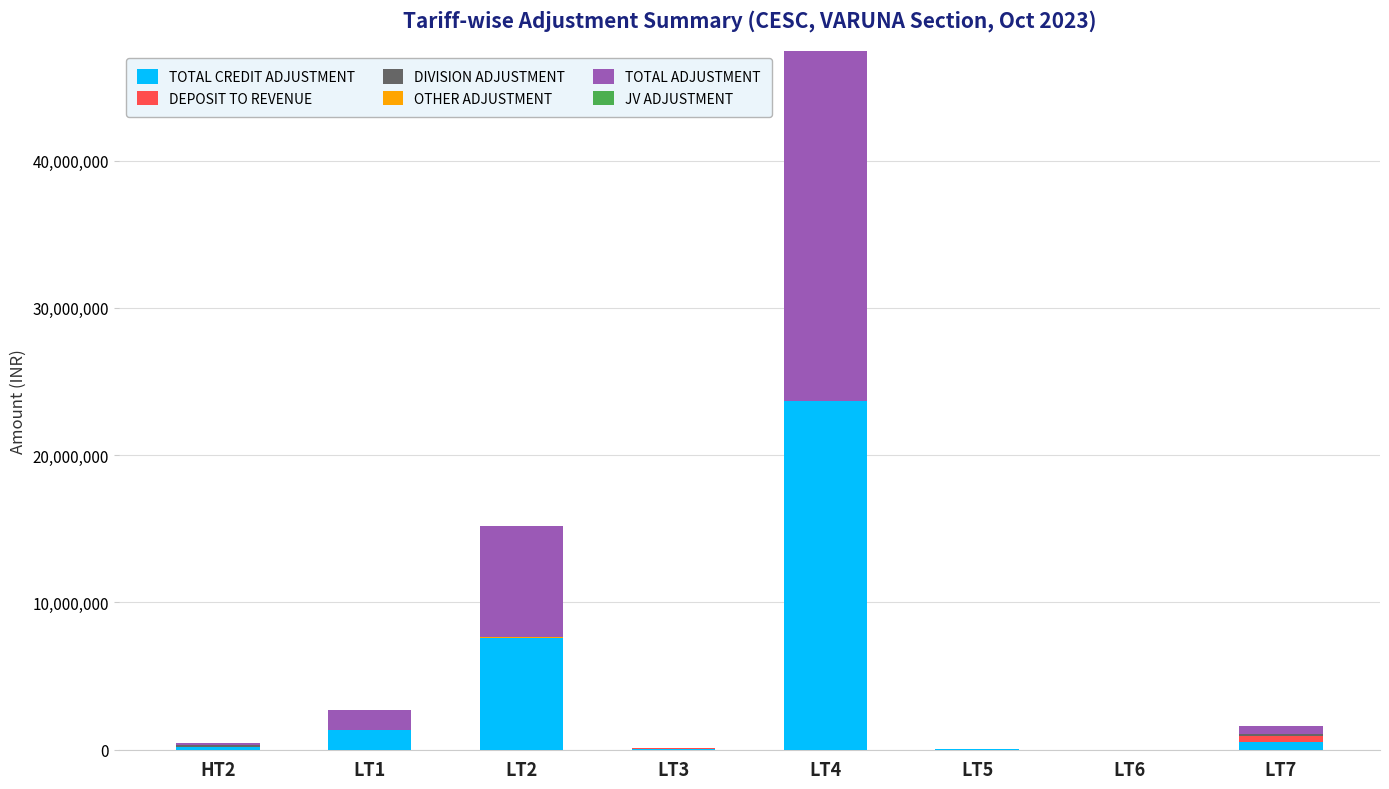

Between LT6 and LT7, which is larger?

LT7